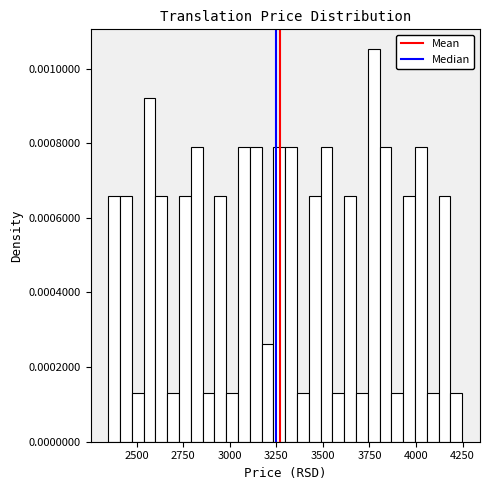

Read against the x-axis, roughly where is the centre of the tallest bar?

3750